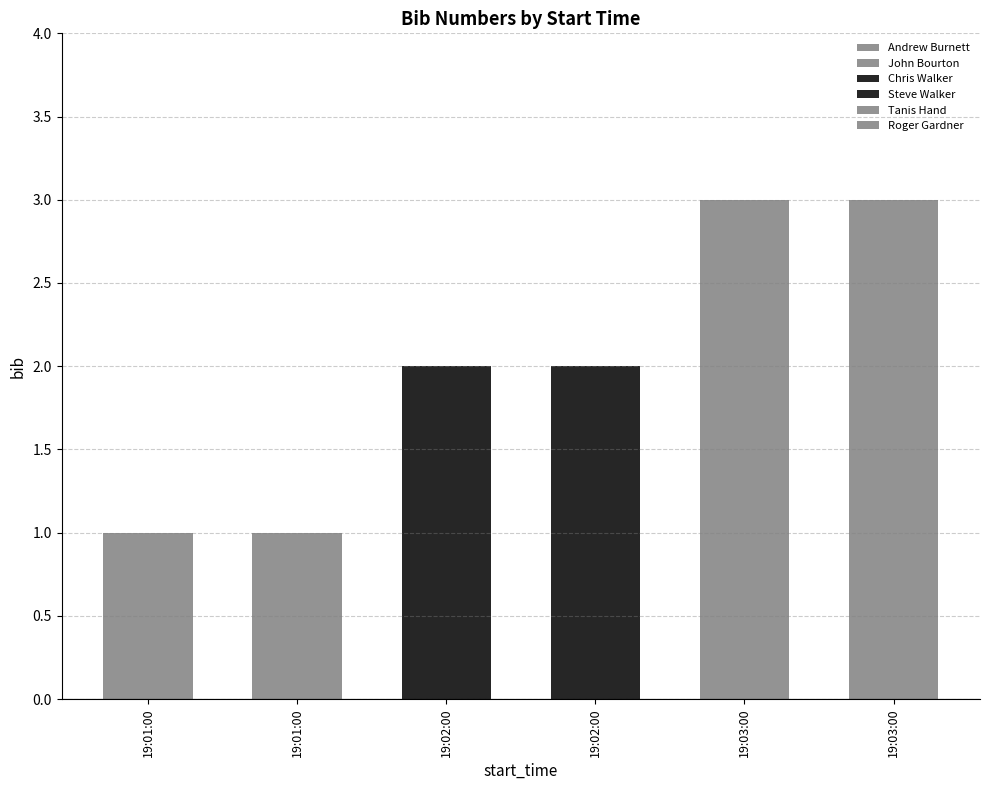

At which label does the data first exceed 2?

19:03:00